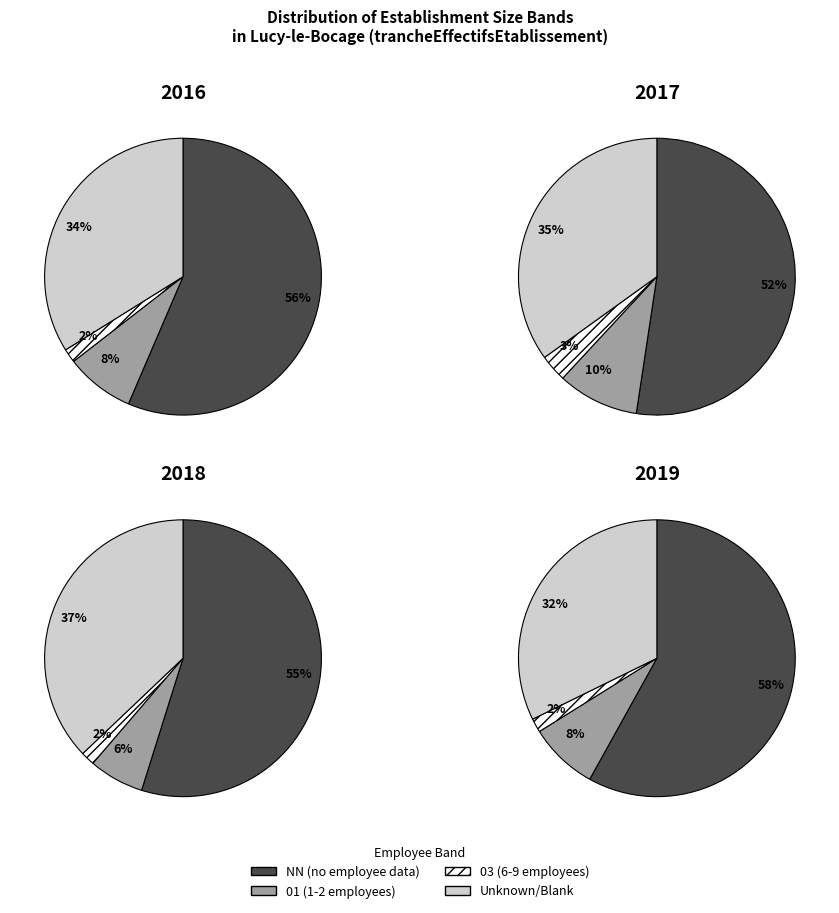

Approximately how many times larger is the value at  compared to NN?

0.6